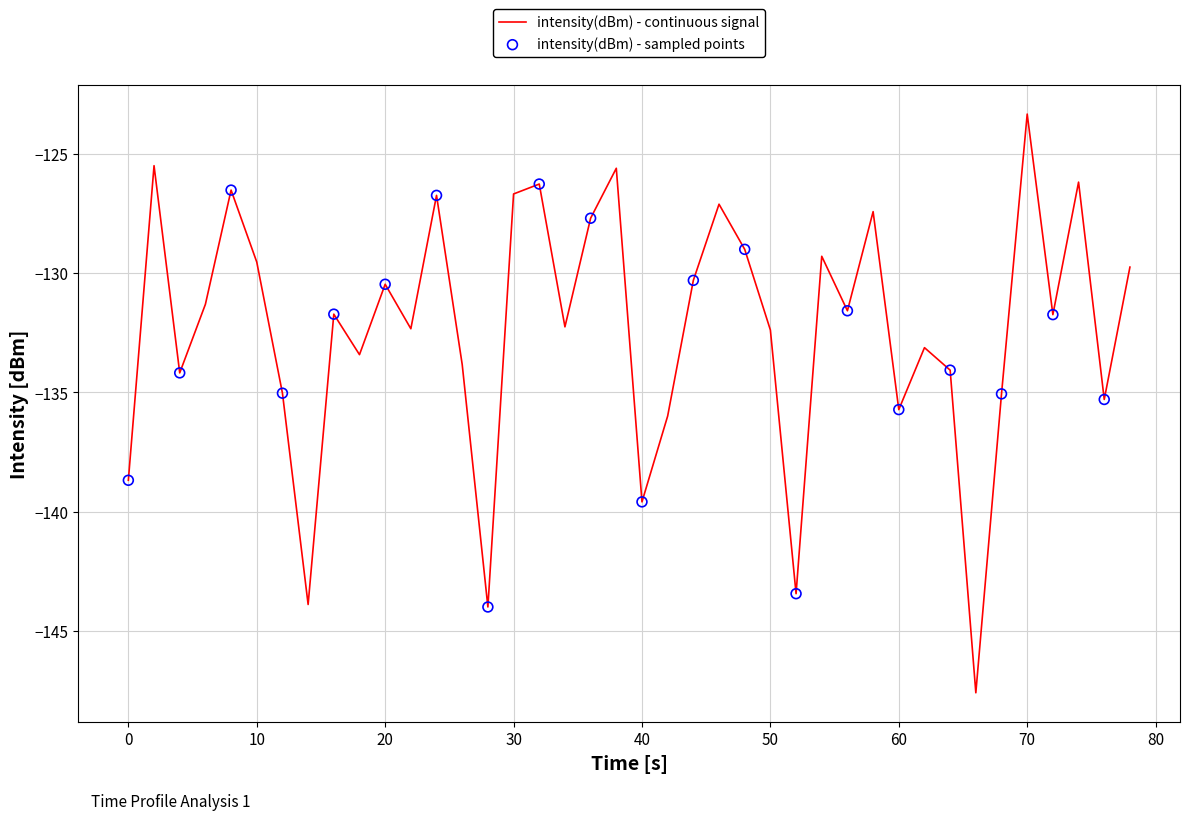

What is the maximum value shown in the chart?

-123.3